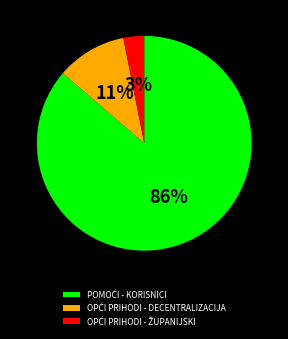

Is there any slice that represents more than half of the pie?

Yes